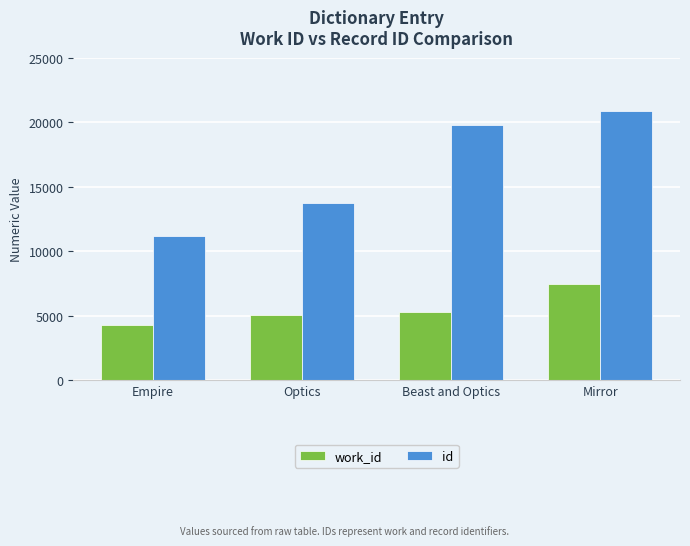

List the labels in order of work_id value, smallest first.

Empire, Optics, Beast and Optics, Mirror